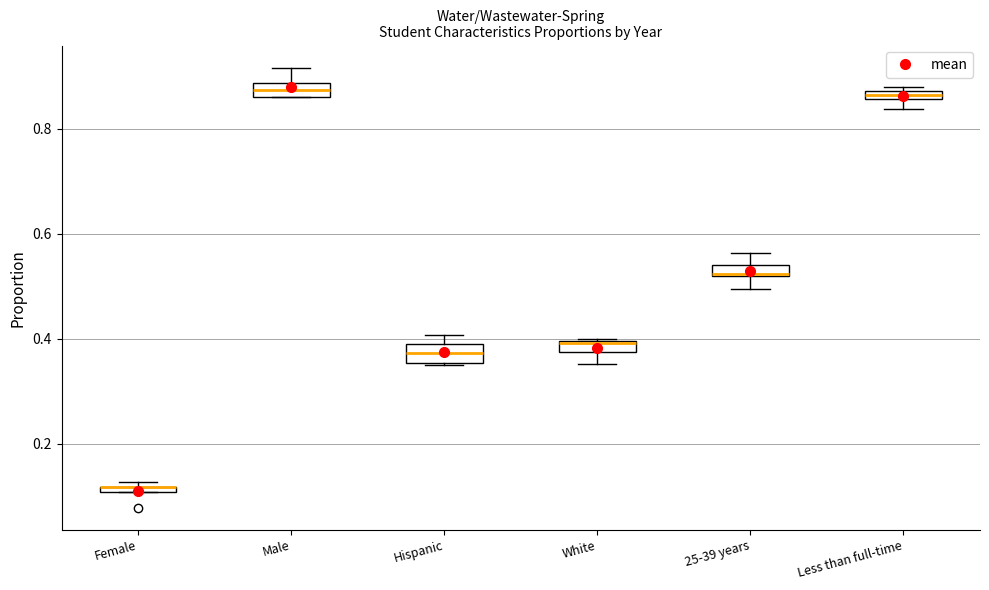

Where is the lower edge of the box for White on the y-axis? The values are not printed on the chart, so give them approximately, as read against the axis.

0.38